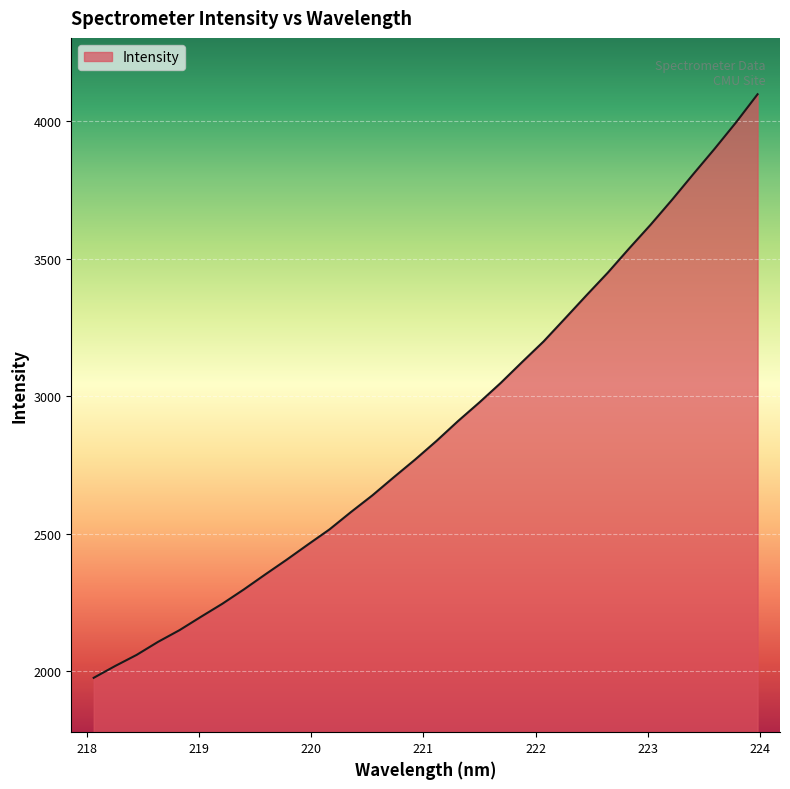

What is the smallest value displayed?

1976.7